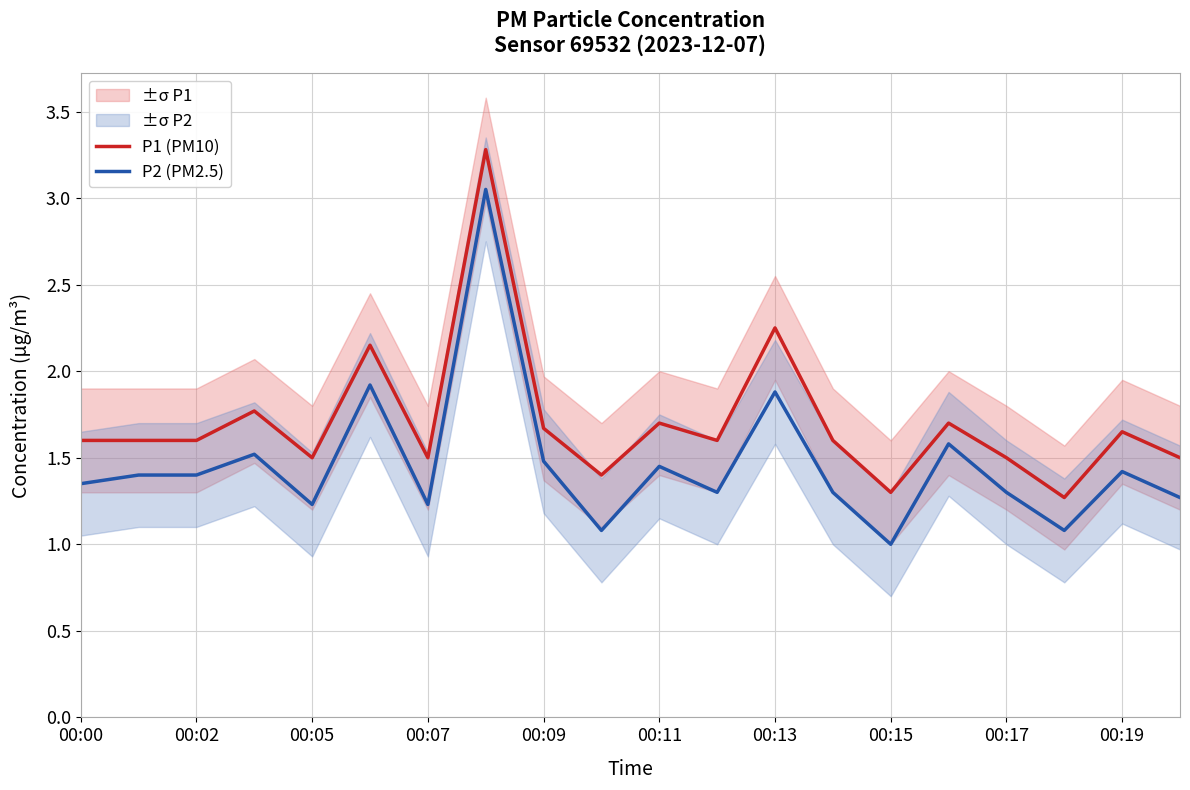

What is the smallest value displayed?

1.0